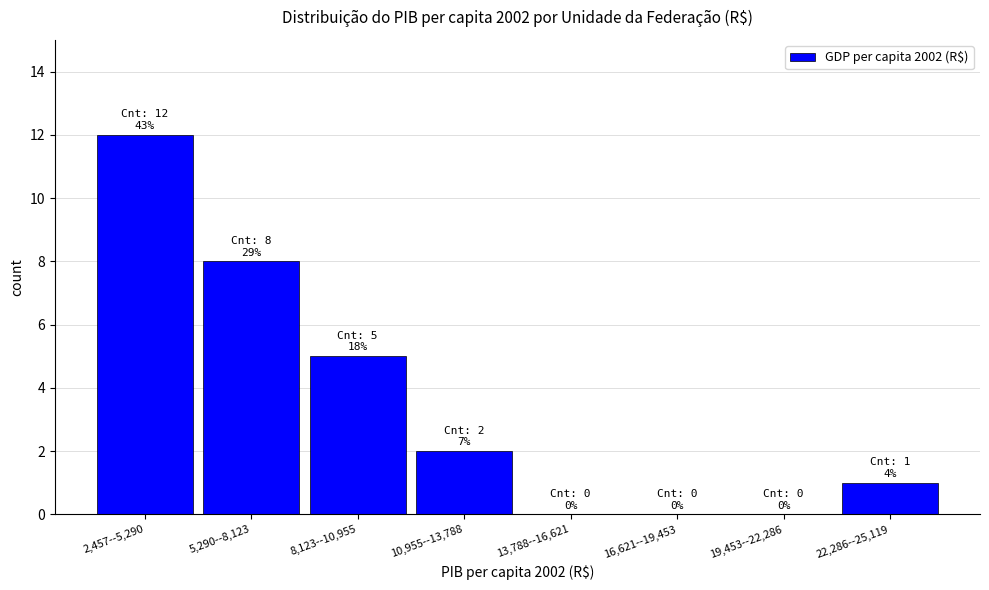

Reading left to right, extract all data points from this chart.

2,457--5,290=12	5,290--8,123=8	8,123--10,955=5	10,955--13,788=2	13,788--16,621=0	16,621--19,453=0	19,453--22,286=0	22,286--25,119=1